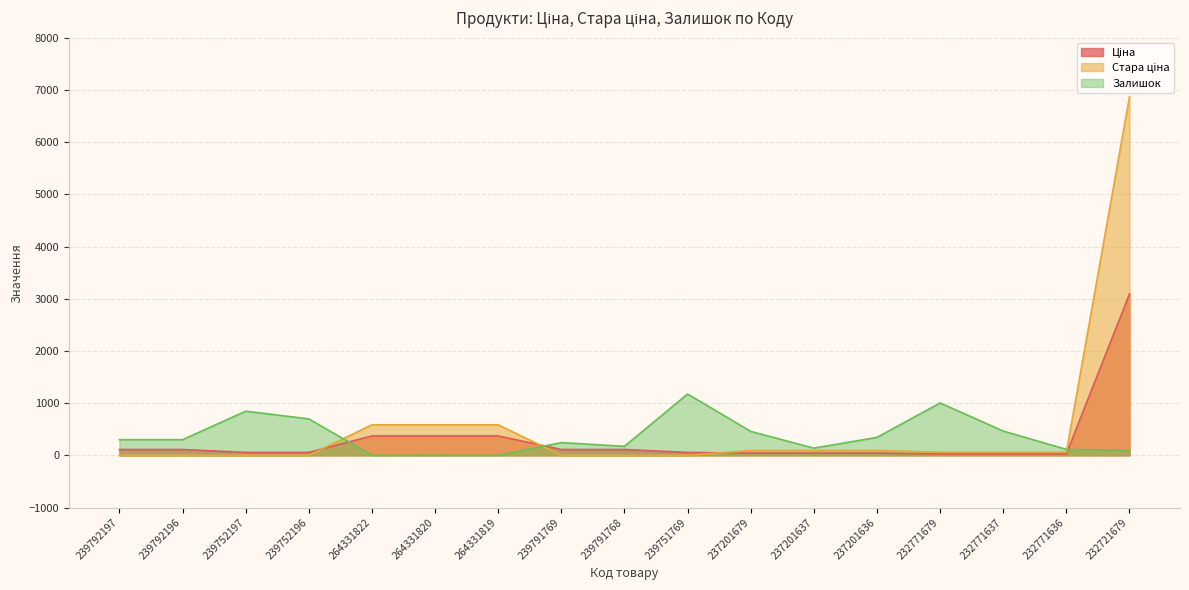

Reading left to right, list all the values displayed in this chart.

Ціна: 239792197=111.7	239792196=111.7	239752197=55.9	239752196=55.9	264331822=371.4	264331820=371.4	264331819=371.4	239791769=111.7	239791768=111.7	239751769=55.9	237201679=41.5	237201637=41.5	237201636=41.5	232771679=27.0	232771637=27.0	232771636=27.0	232721679=3091.2
Стара ціна: 239792197=0.0	239792196=0.0	239752197=0.0	239752196=0.0	264331822=584.7	264331820=584.7	264331819=584.7	239791769=0.0	239791768=0.0	239751769=0.0	237201679=92.3	237201637=92.3	237201636=92.3	232771679=60.0	232771637=60.0	232771636=60.0	232721679=6869.4
Залишок: 239792197=300.0	239792196=300.0	239752197=845.0	239752196=698.0	264331822=0.0	264331820=1.0	264331819=0.0	239791769=244.0	239791768=173.0	239751769=1175.0	237201679=458.0	237201637=138.0	237201636=344.0	232771679=1003.0	232771637=465.0	232771636=114.0	232721679=96.0